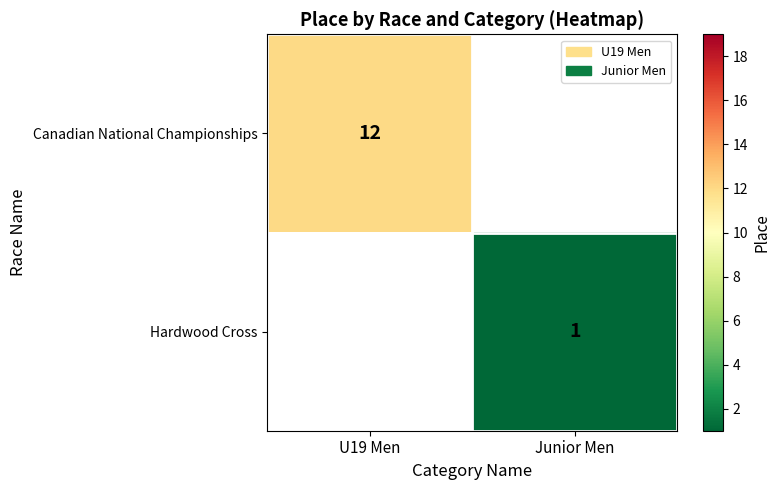

True or false: Canadian National Championships has a value of 5 at U19 Men.

False